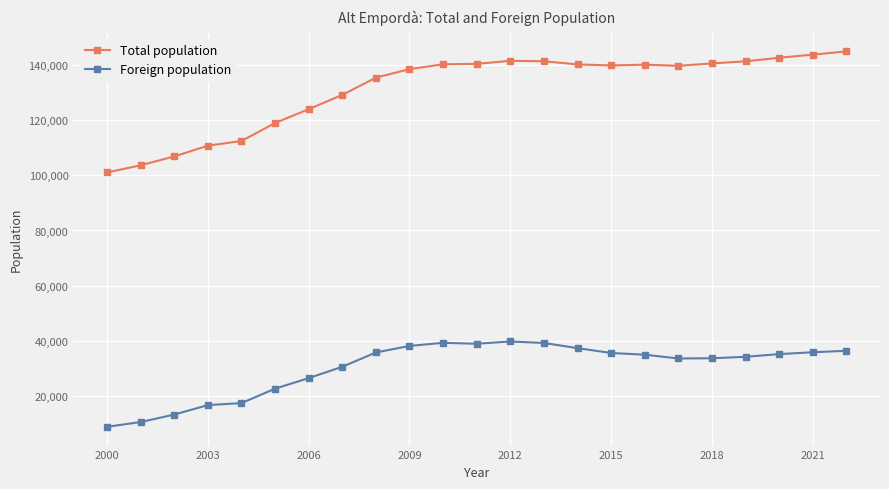

What is the highest value of the Total population series?

144926